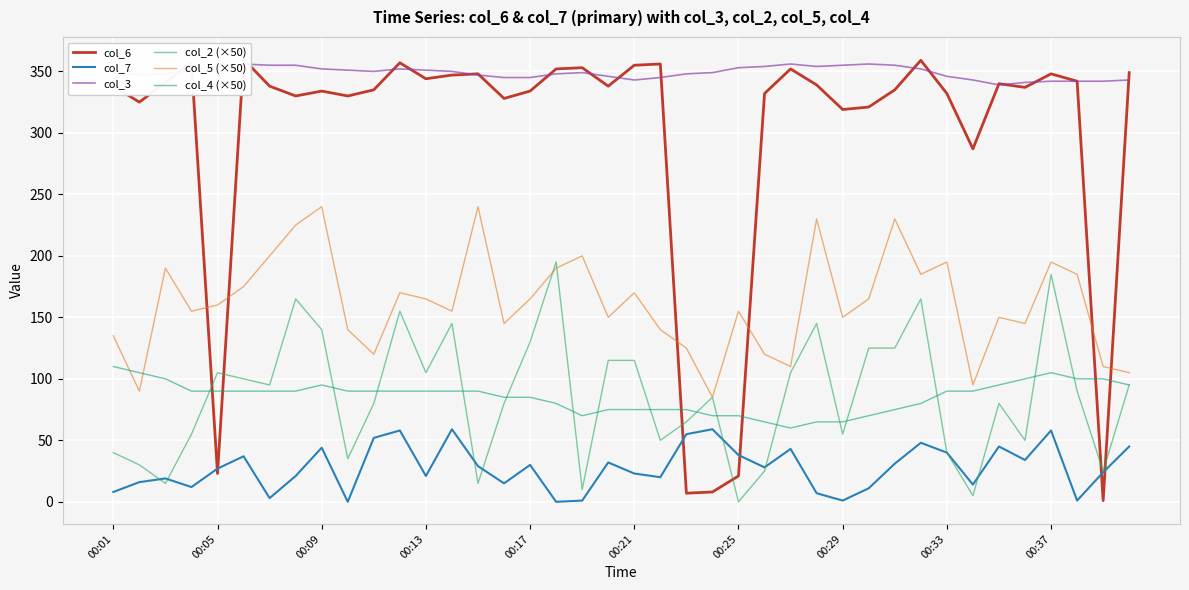

What is the minimum value for col_5 (×50)?

85.0